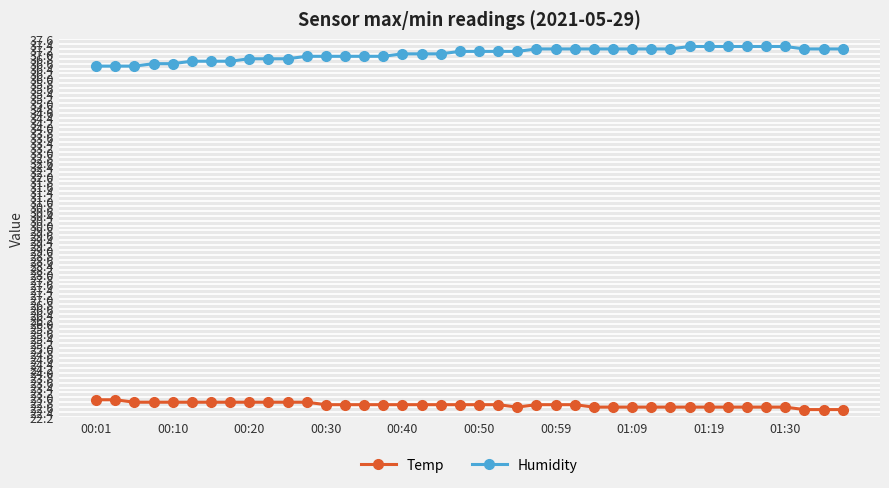

Rank the series by their maximum value, from highest to lowest.

Humidity, Temp